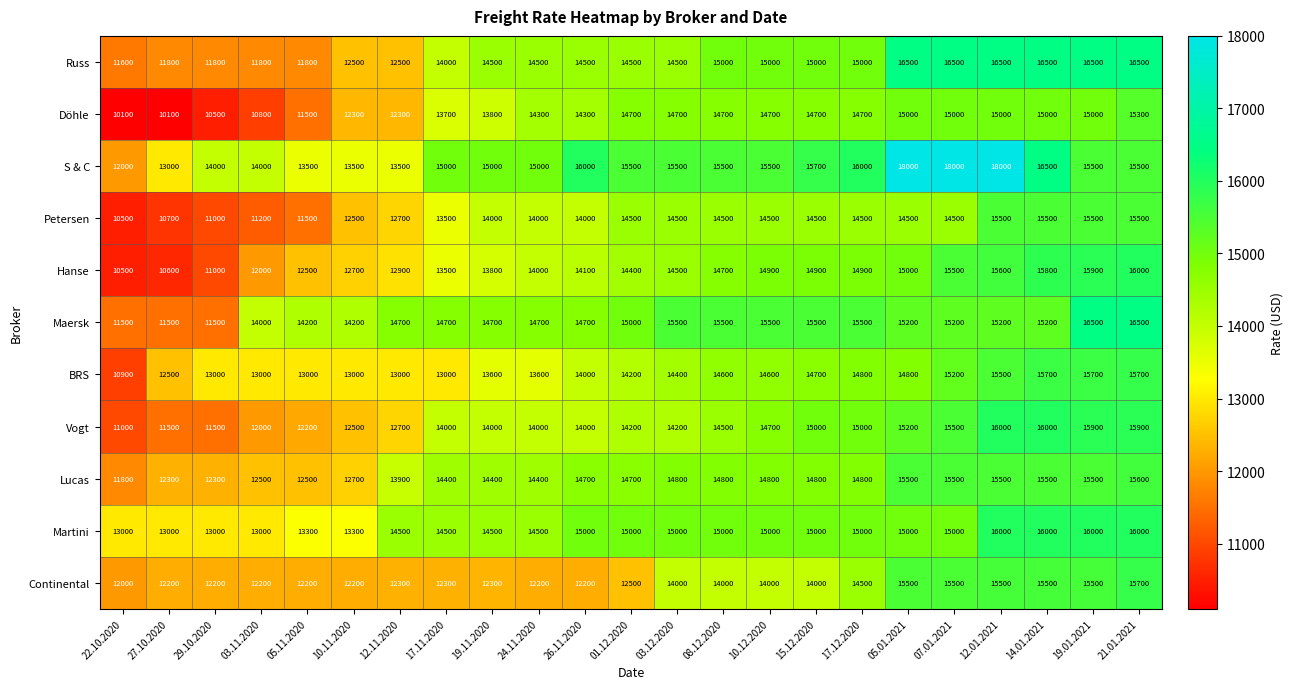

What is the sum of all Lucas values?

327700